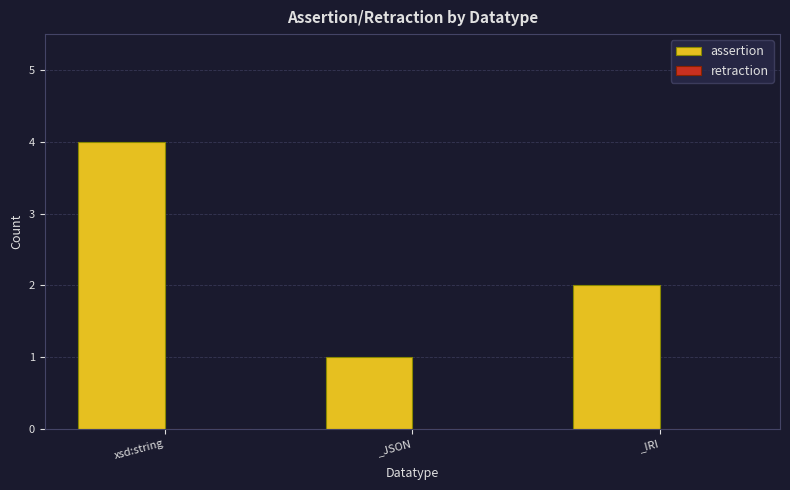

What is the label of the 3rd bar from the right?

xsd:string